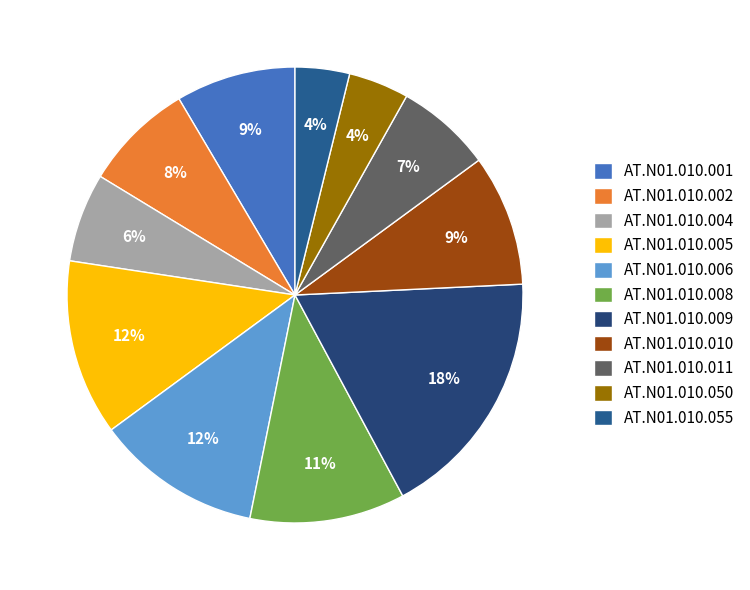

What portion of the pie excludes AT.N01.010.002?

92.2%